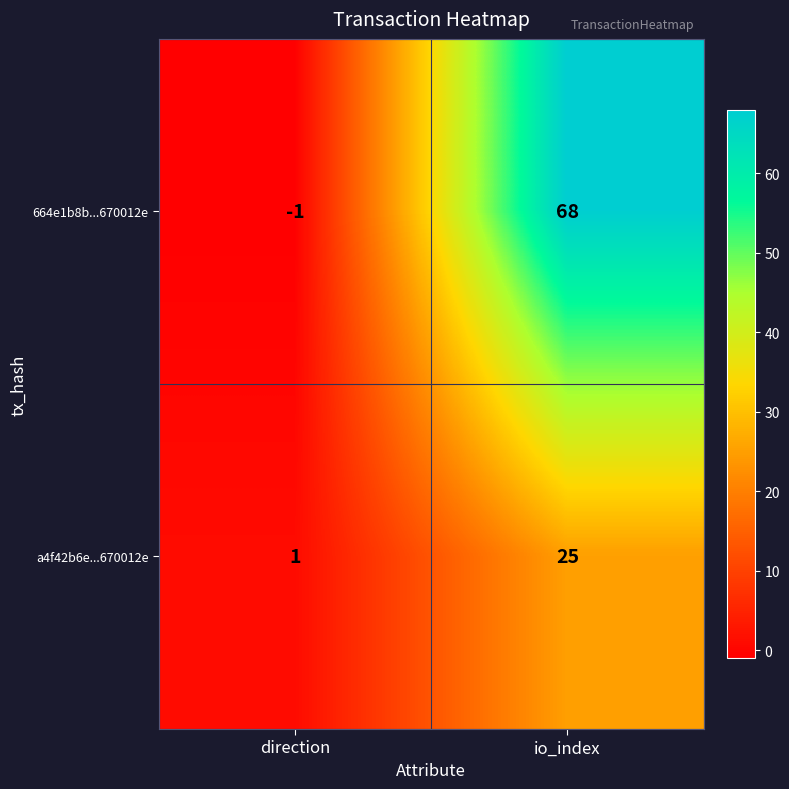

The 664e1b8b...670012e series shows -1 at direction. True or false?

True